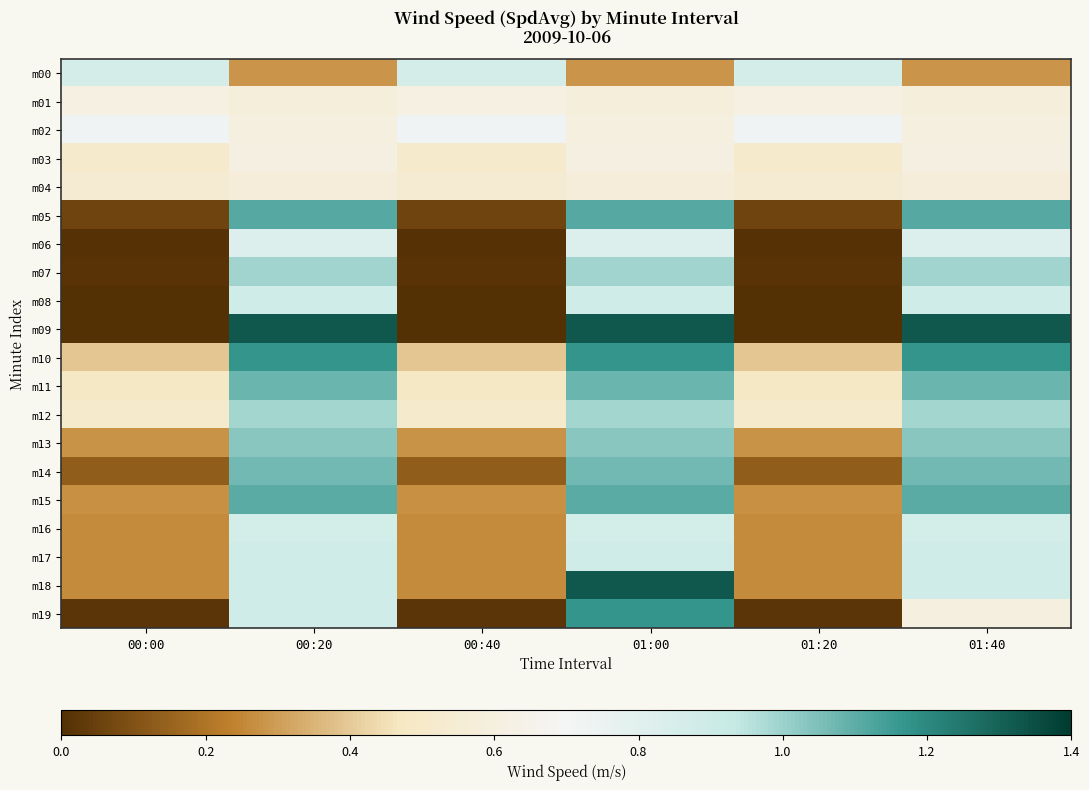

What is the total value across all series at 01:40?

17.5